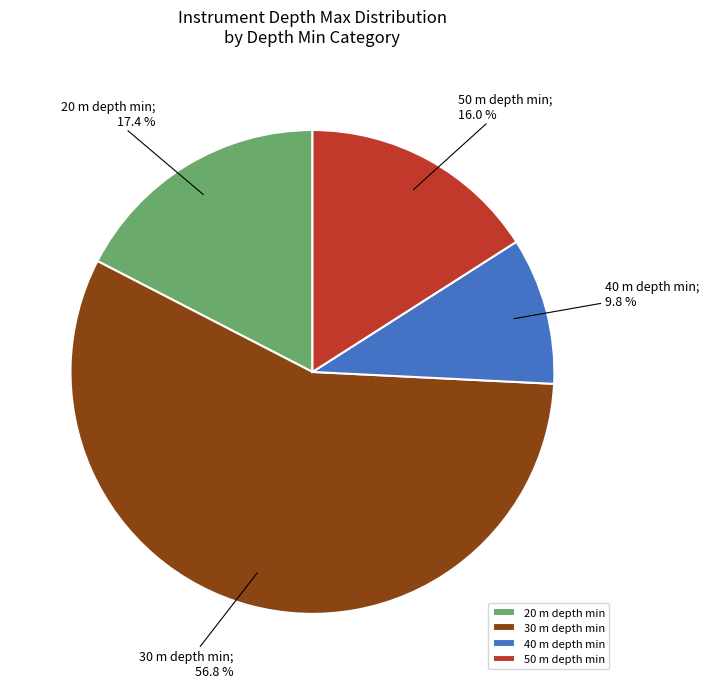

What is the total percentage of 40 m depth min and 50 m depth min?

25.8%